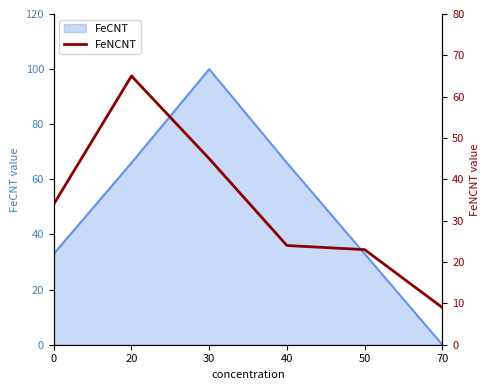

Is it true that FeCNT equals 100 at 30?

True